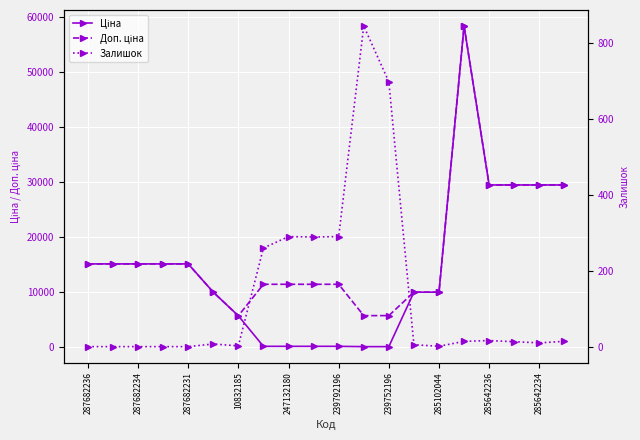

Count the number of data series in this chart.

3